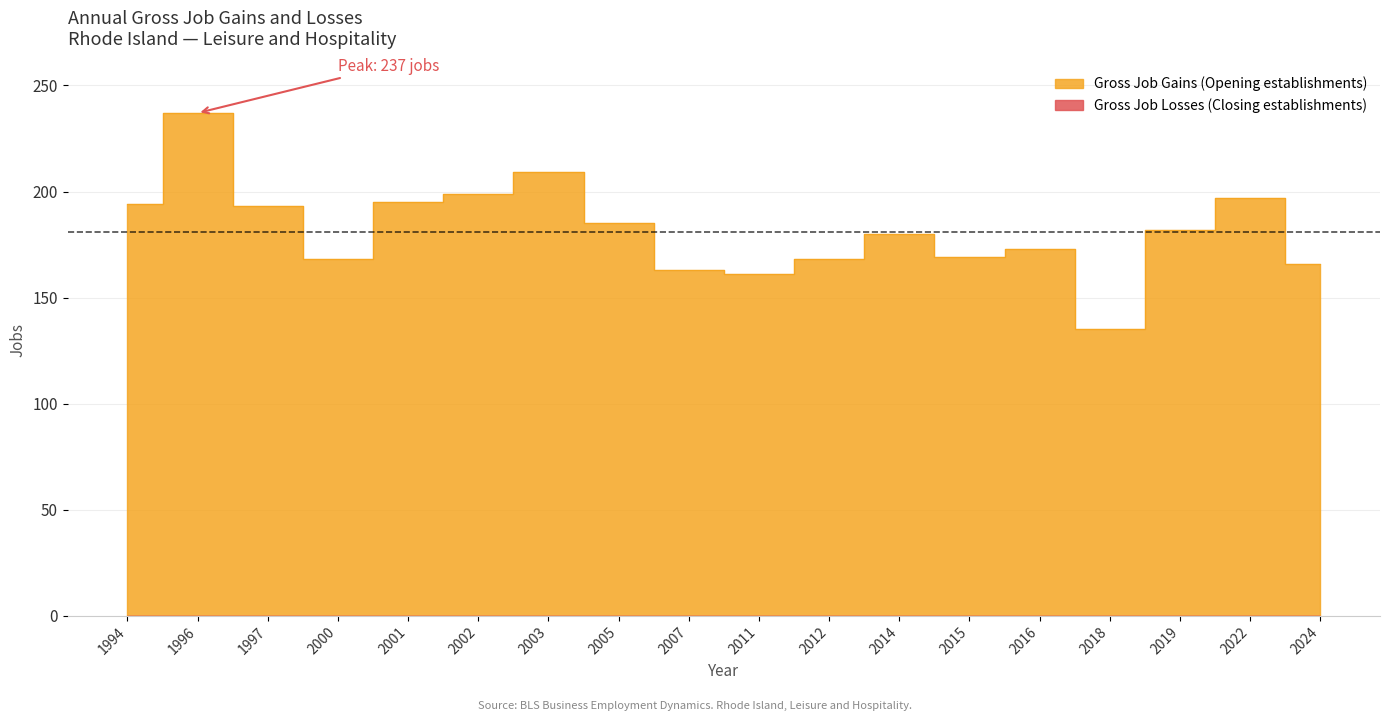

Rank the categories by value from highest to lowest.

1996, 2003, 2002, 2022, 2001, 1994, 1997, 2005, 2019, 2014, 2016, 2015, 2000, 2012, 2024, 2007, 2011, 2018